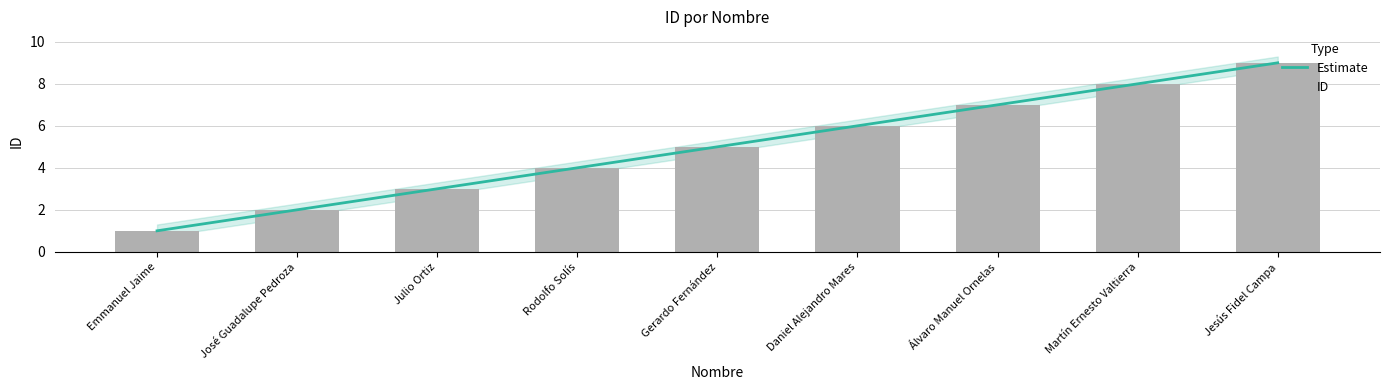

The chart shows a value of 1 at Emmanuel Jaime. True or false?

True